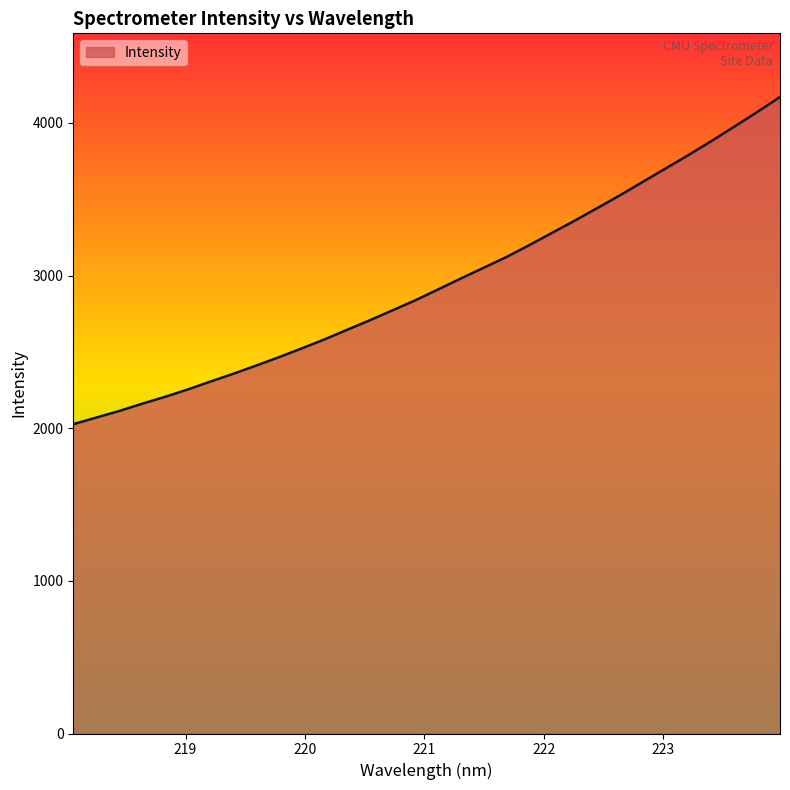

What is the smallest value displayed?

2026.3